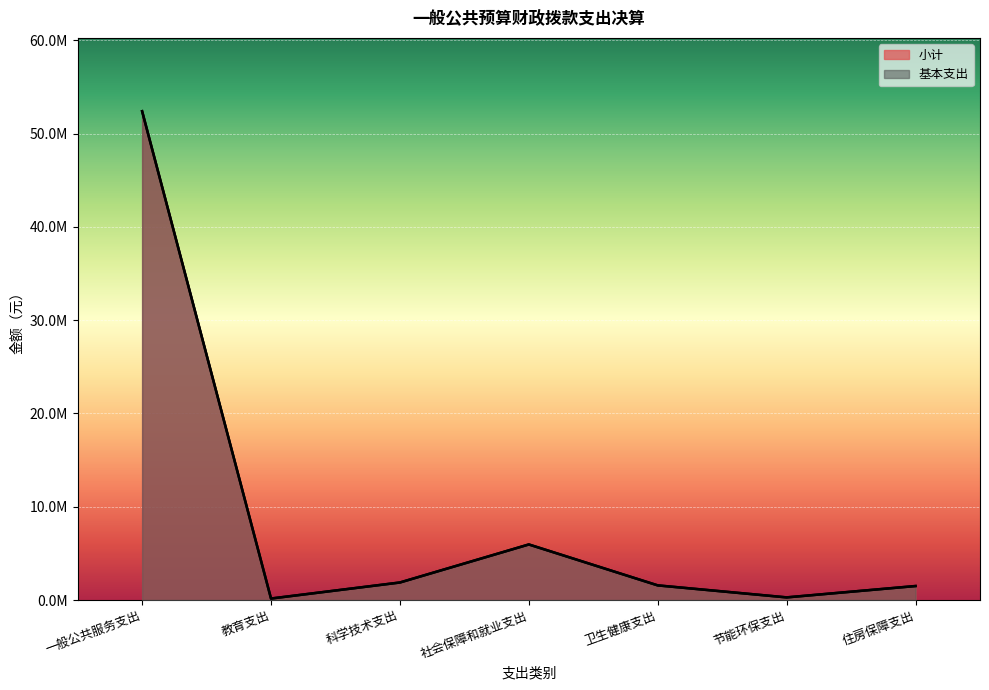

True or false: 基本支出 has a value of 159537.9 at 教育支出.

True